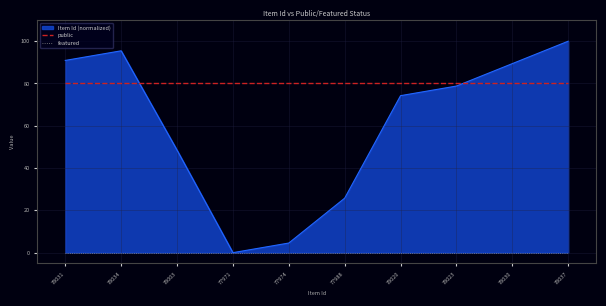

True or false: public and featured intersect in this chart.

False